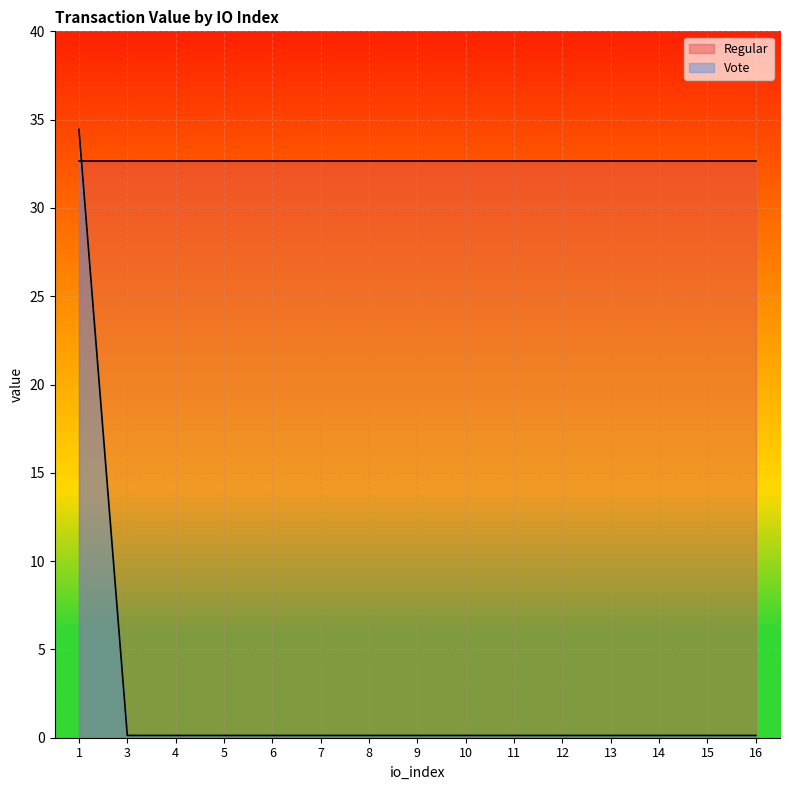

Is it true that the value at 1 is 34.4?

True